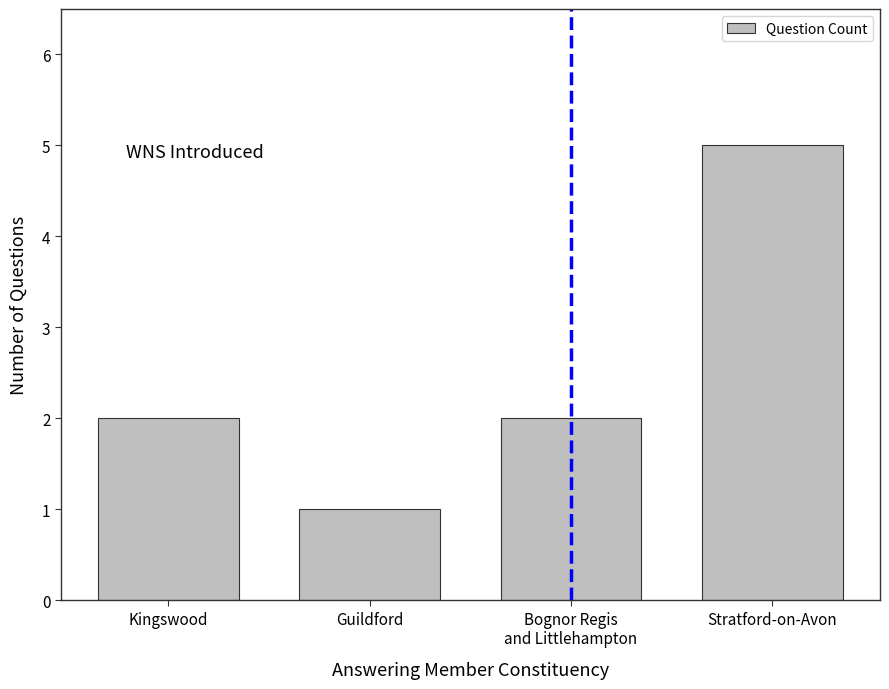

Approximately how many times larger is the value at Stratford-on-Avon compared to Guildford?

5.0